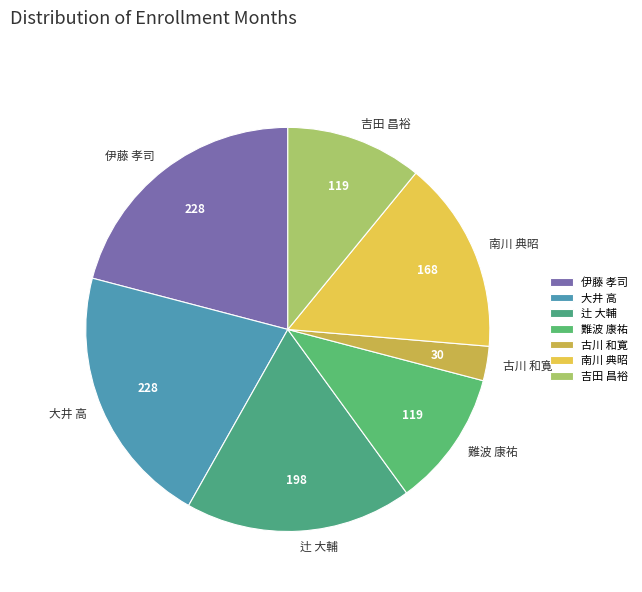

Which category has the smallest portion of the pie?

古川 和寛